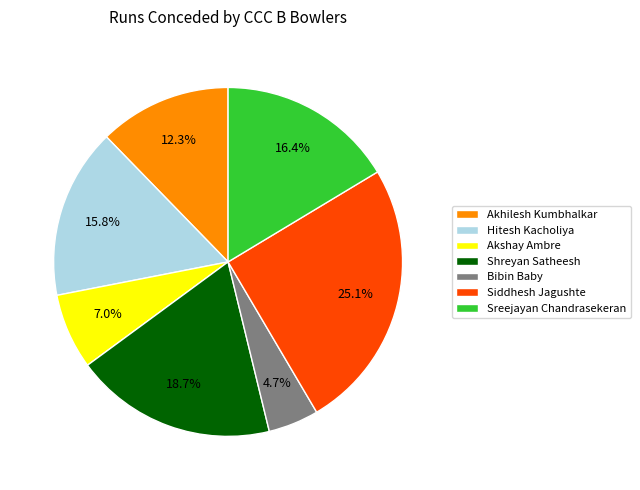

The Bibin Baby slice represents 19% of the pie. True or false?

False